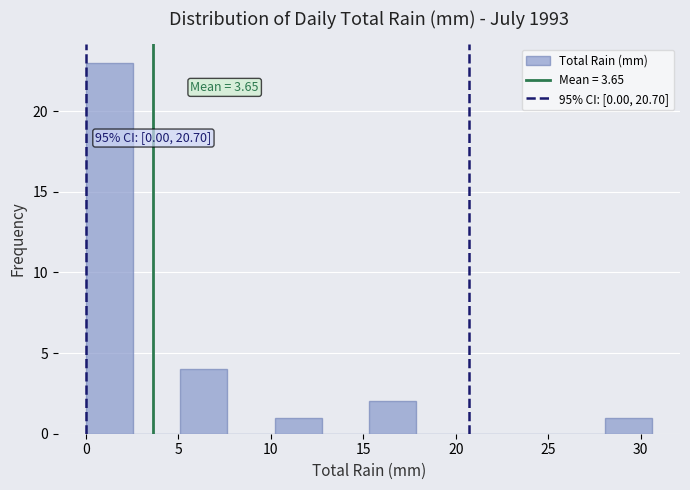

Which range on the x-axis has the tallest bar?

0.00 to 2.55